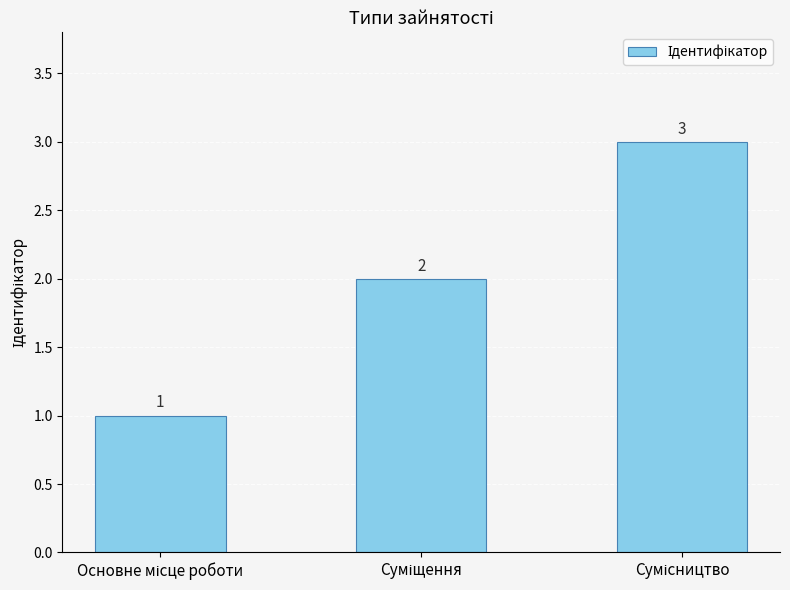

Reading left to right, transcribe all the data shown in this chart.

1	2	3